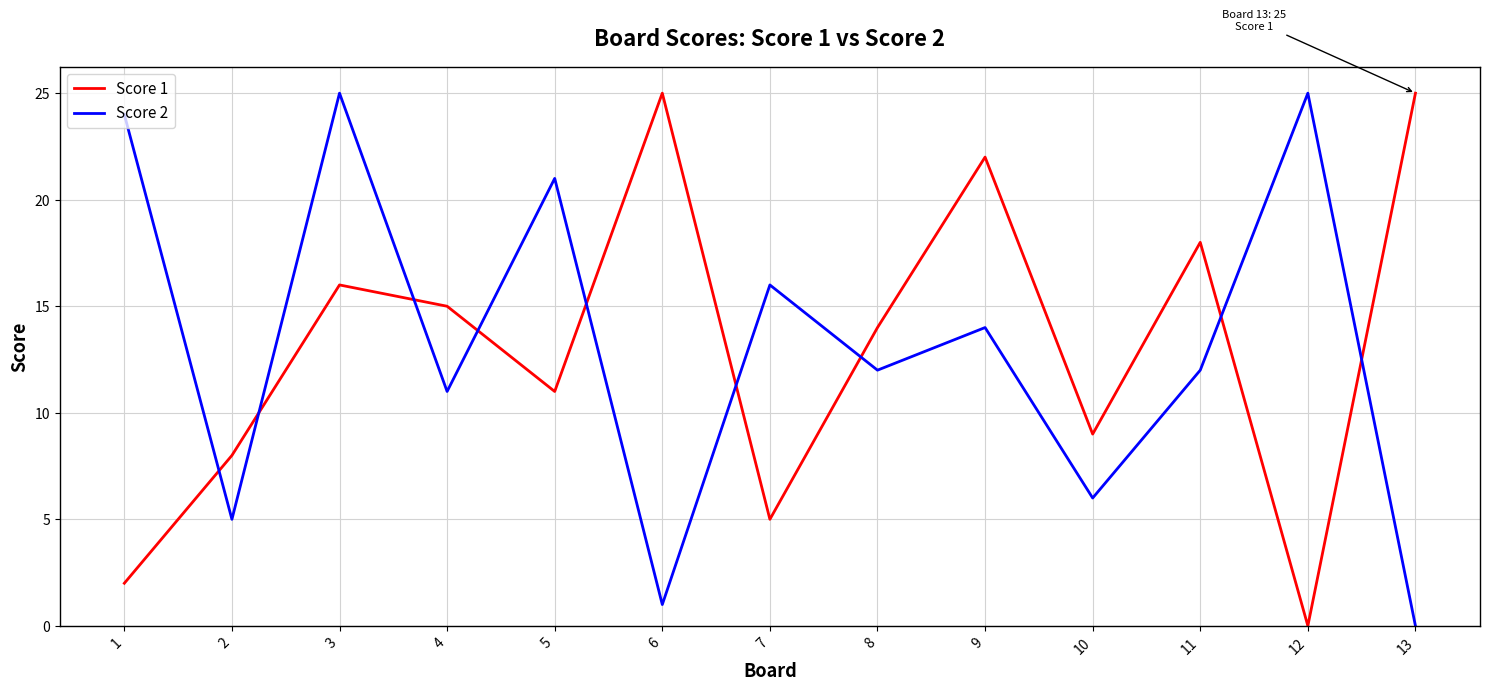

What is the difference between the Score 1 values at 2 and 4?

7